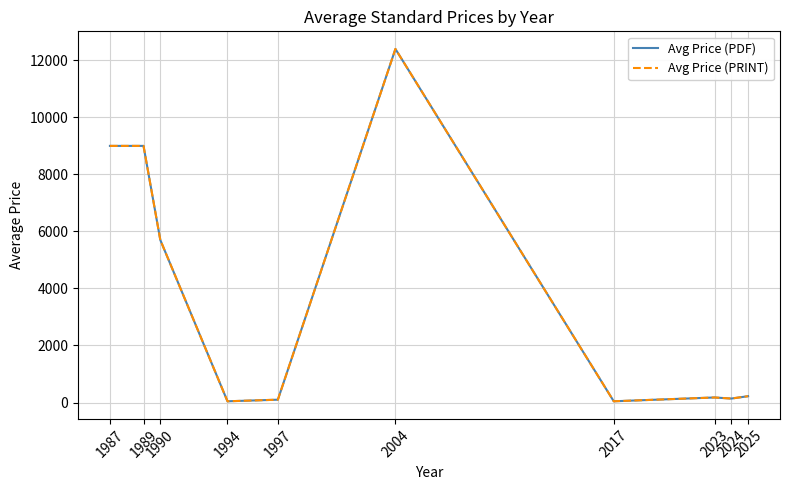

Which category has the highest value across all series?

2004